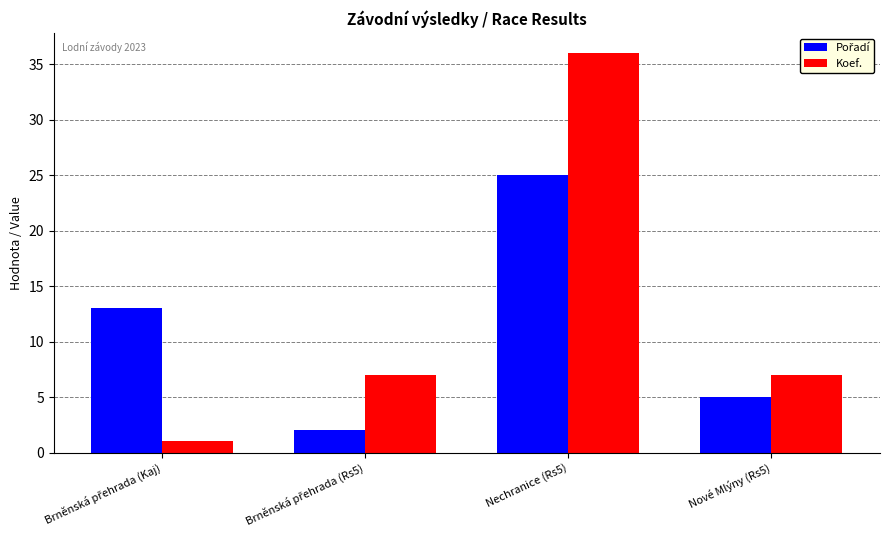

Are the bars horizontal?

No